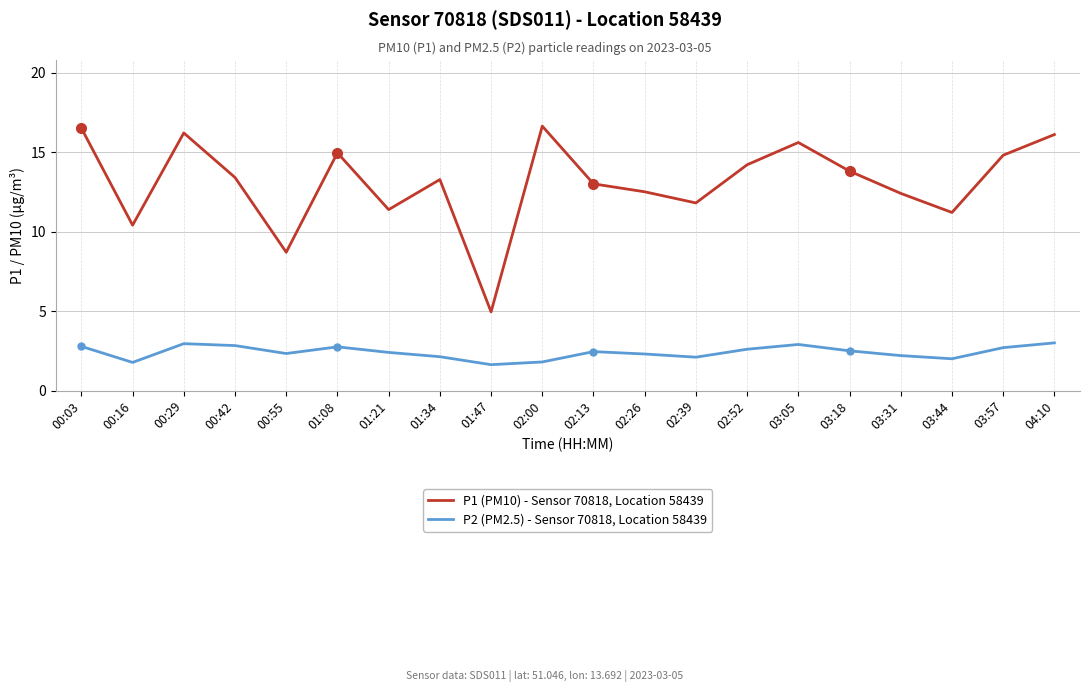

What is the spread (max minus min) of values at 03:57?

12.1